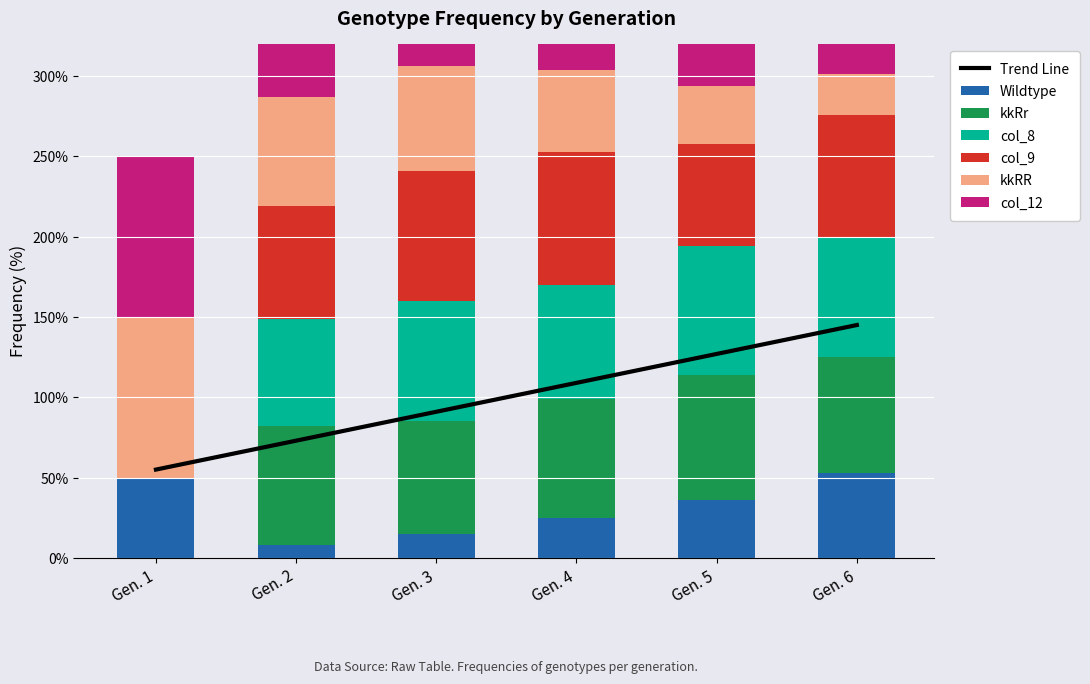

Where is Wildtype nearest to the value 30?

Gen. 4